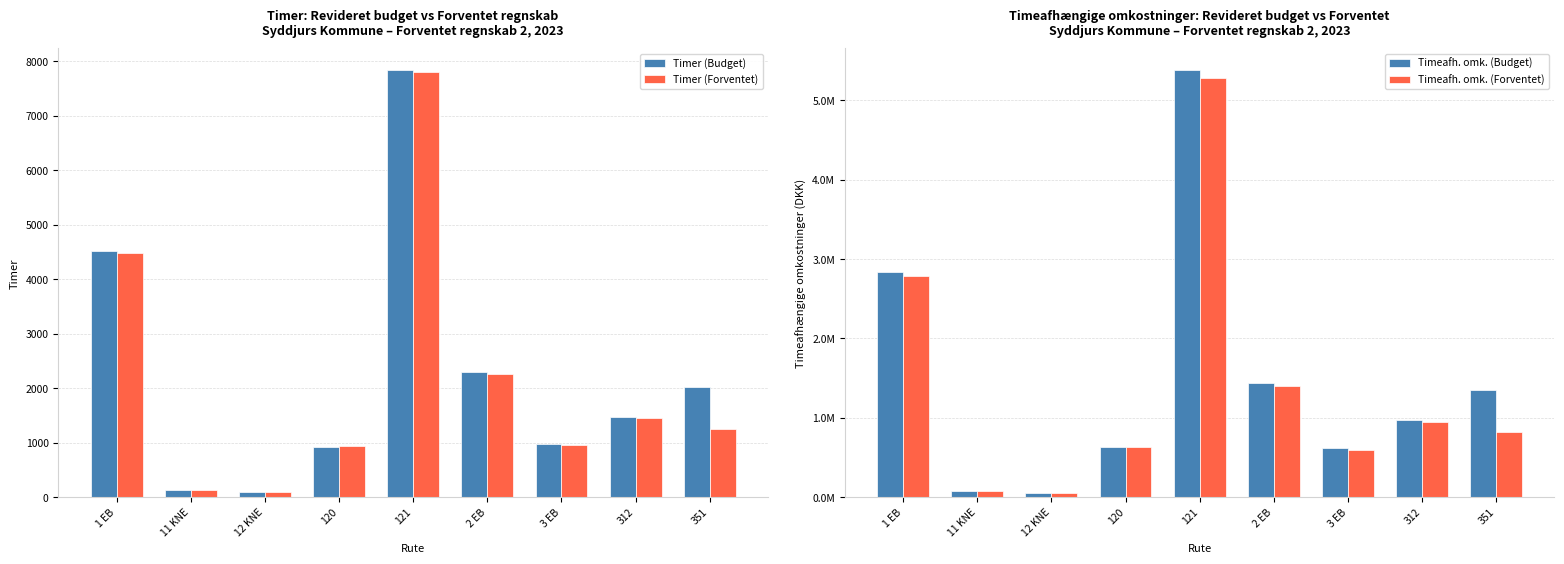

What is the sum of all Timeafh. omk. (Forventet) values?

12615401.0